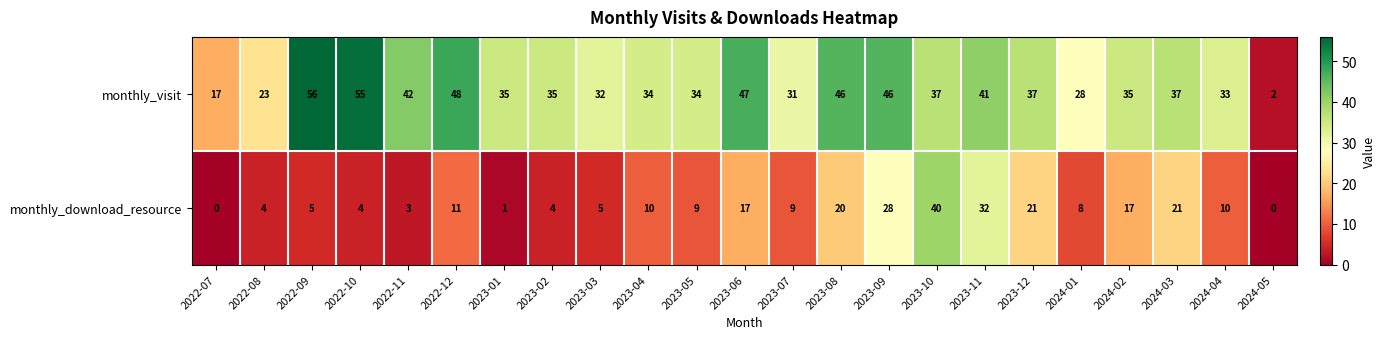

How many values in the monthly_download_resource series are below 9?

10